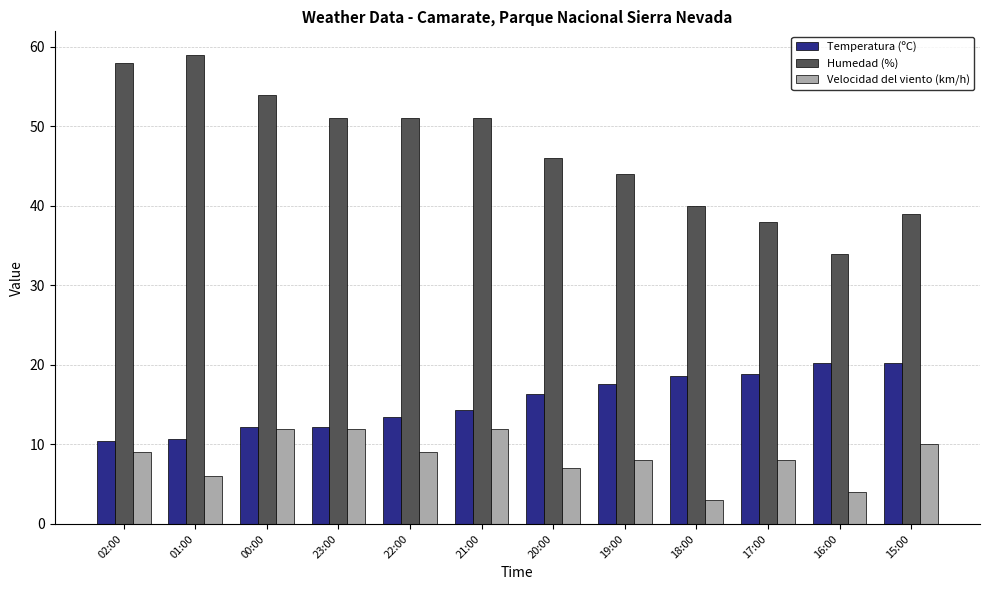

At 15:00, list the series in order from smallest to largest.

Velocidad del viento (km/h), Temperatura (ºC), Humedad (%)